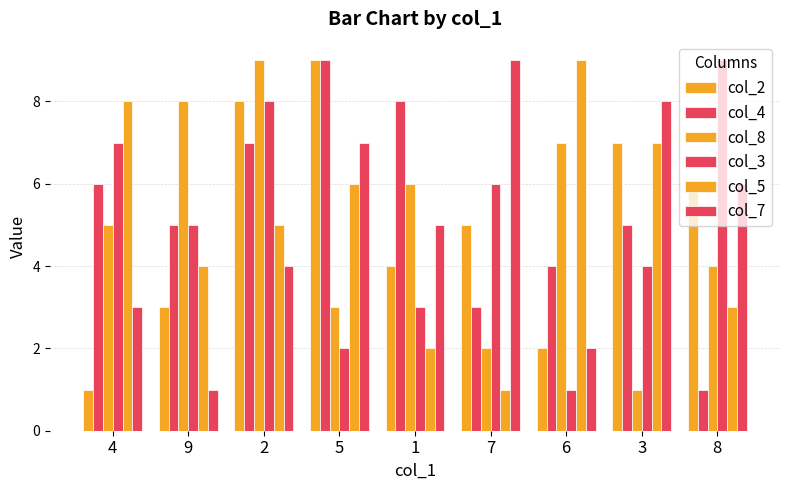

At how many categories does at least one series exceed 8?

5